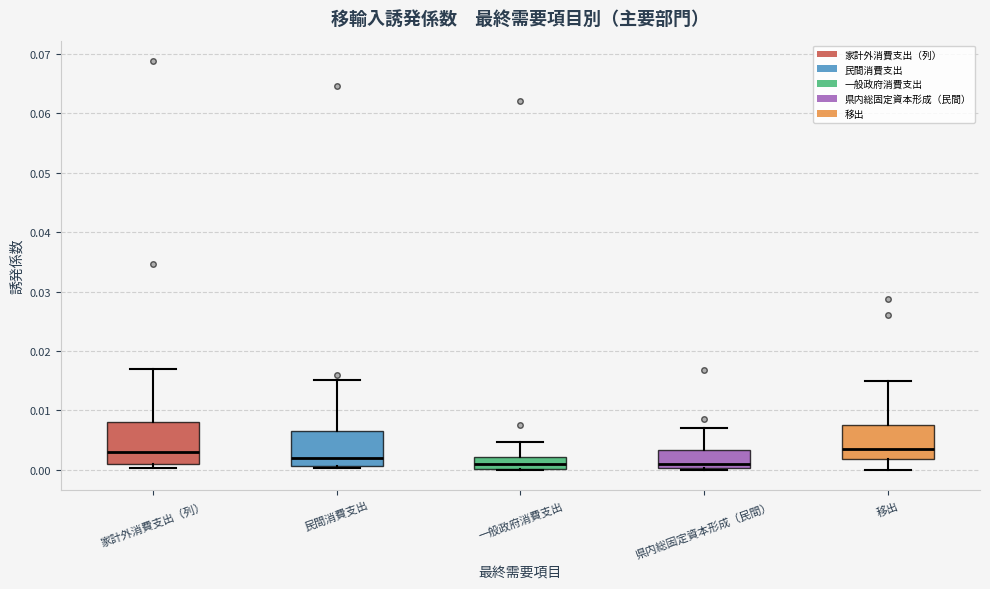

Reading left to right, transcribe this box plot: for each box, give where its median line is, the range the box spans, and where its two whiskers end, as read against the y-axis. The values are not printed on the chart, so give them approximately, as read against the axis.

家計外消費支出（列）: median 0.003, box 0.001 to 0.008, whiskers 0.000 to 0.017
民間消費支出: median 0.002, box 0.001 to 0.006, whiskers 0.000 to 0.015
一般政府消費支出: median 0.001, box 0.000 to 0.002, whiskers 0.000 to 0.005
県内総固定資本形成（民間）: median 0.001, box 0.000 to 0.003, whiskers 0.000 to 0.007
移出: median 0.003, box 0.002 to 0.007, whiskers 0.000 to 0.015